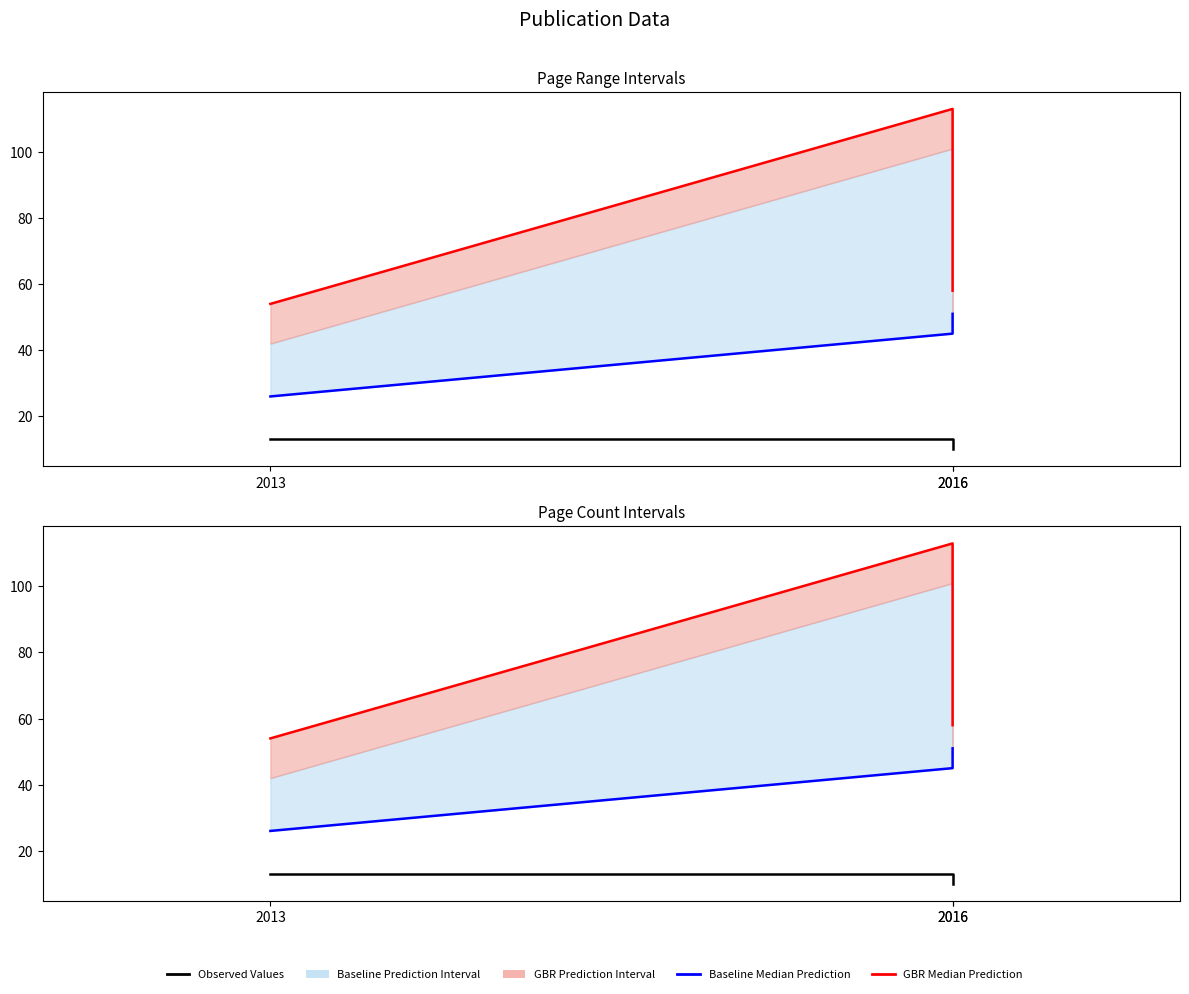

Count the Observed Values values in the range 10 to 13.

3